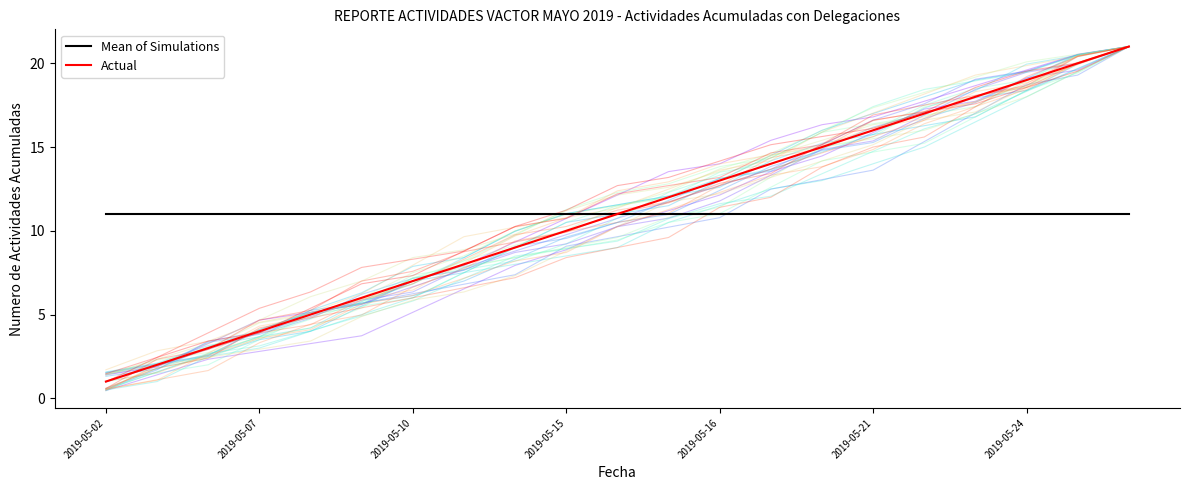

What are all the series names shown in the legend?

Mean of Simulations, Actual